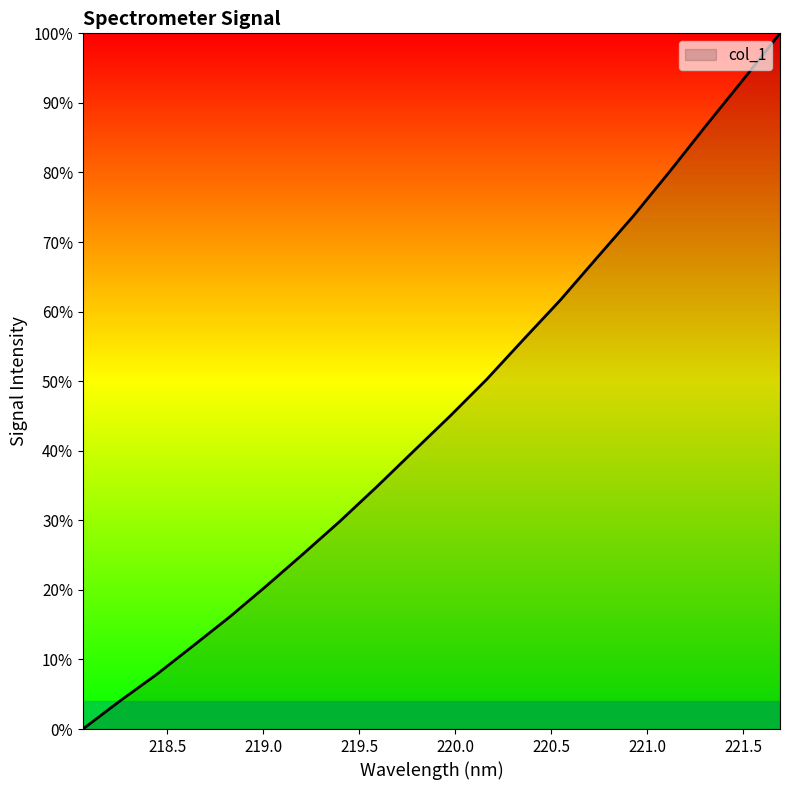

What is the maximum value shown in the chart?

100.0